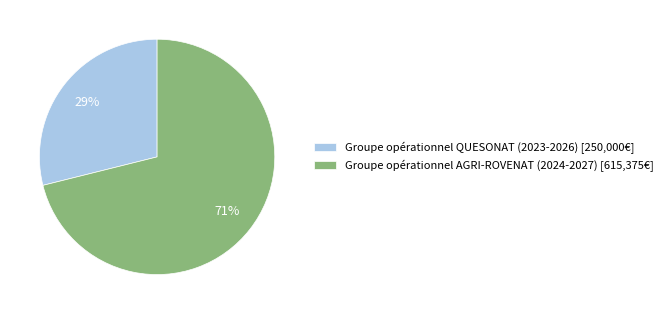

Do Groupe opérationnel QUESONAT (2023-2026) [250,000€] and Groupe opérationnel AGRI-ROVENAT (2024-2027) [615,375€] together represent more than half of the pie?

Yes